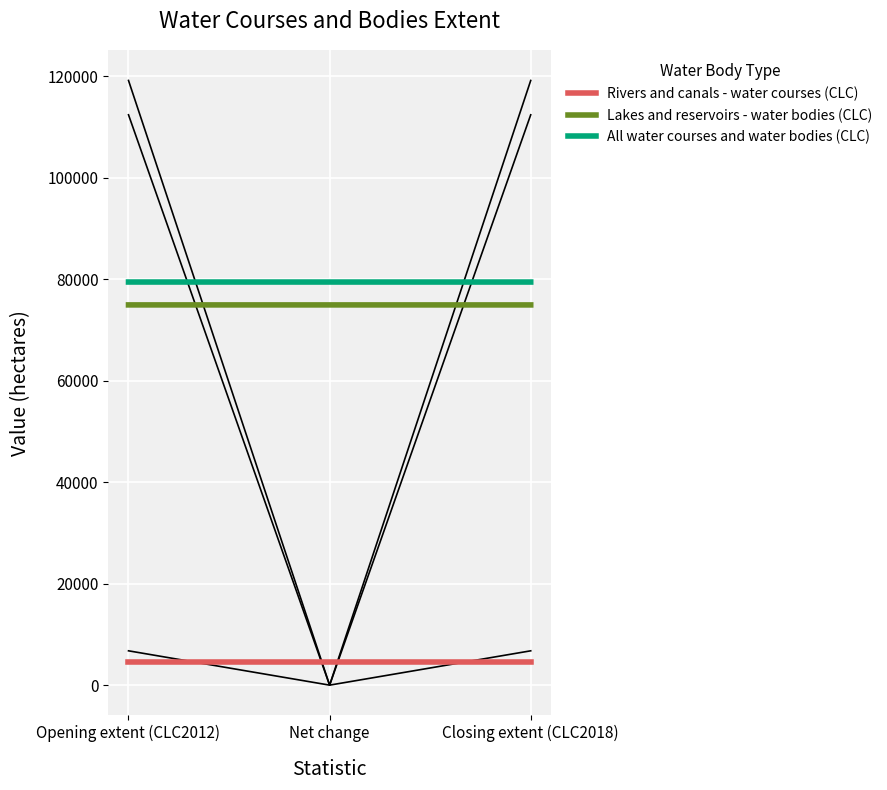

How many positive values does the Rivers and canals - water courses (CLC) series have?

2